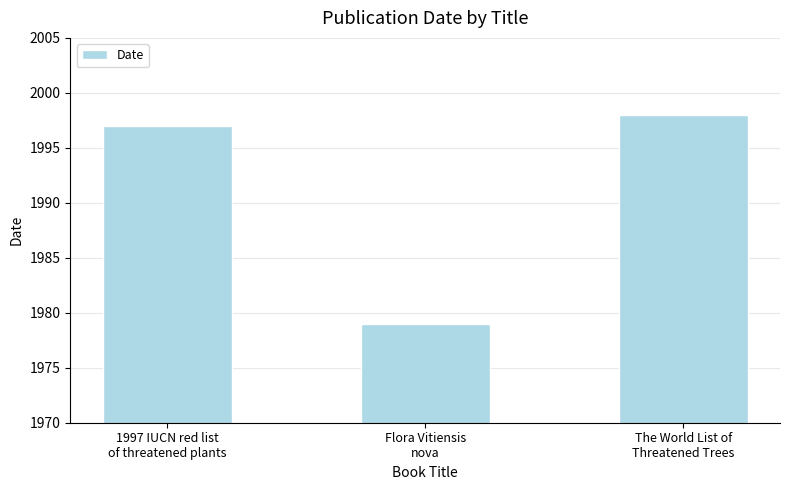

Rank the categories by value from lowest to highest.

Flora Vitiensis
nova, 1997 IUCN red list
of threatened plants, The World List of
Threatened Trees